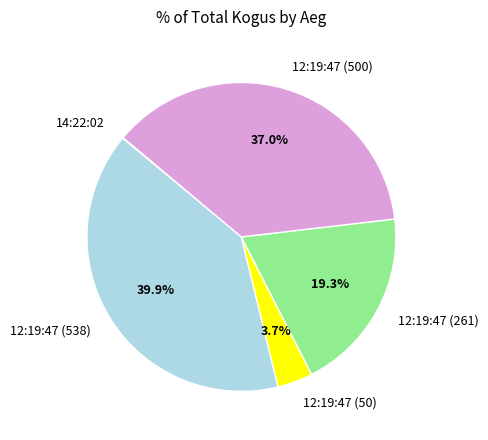

Is there any slice that represents more than half of the pie?

No